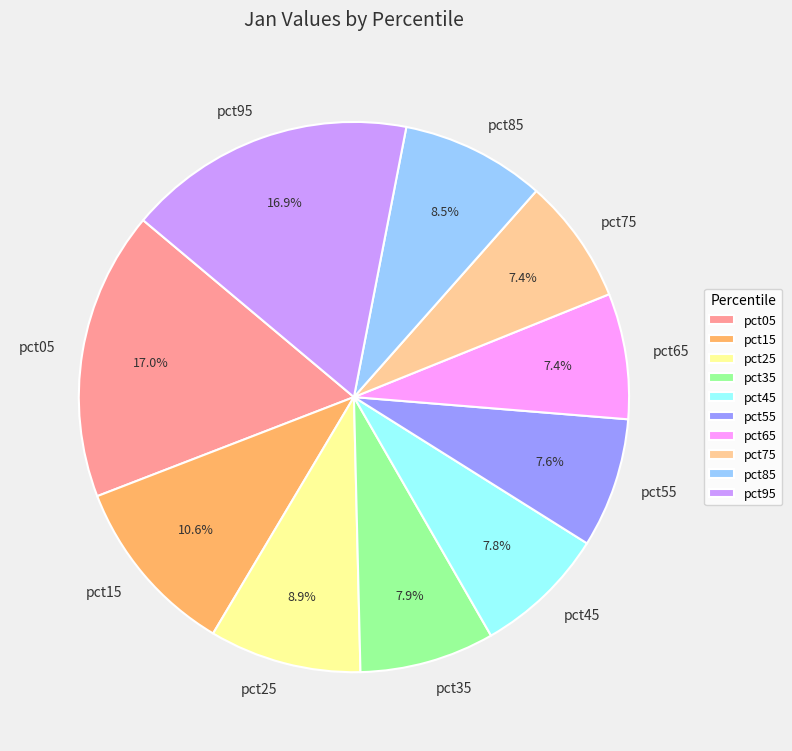

What portion of the pie excludes pct05?

83.0%